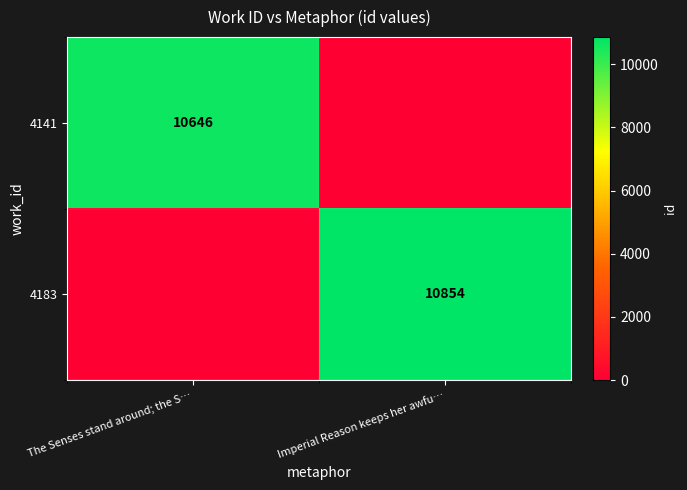

The value of 4141 at The Senses stand around; the S… is 7437. True or false?

False